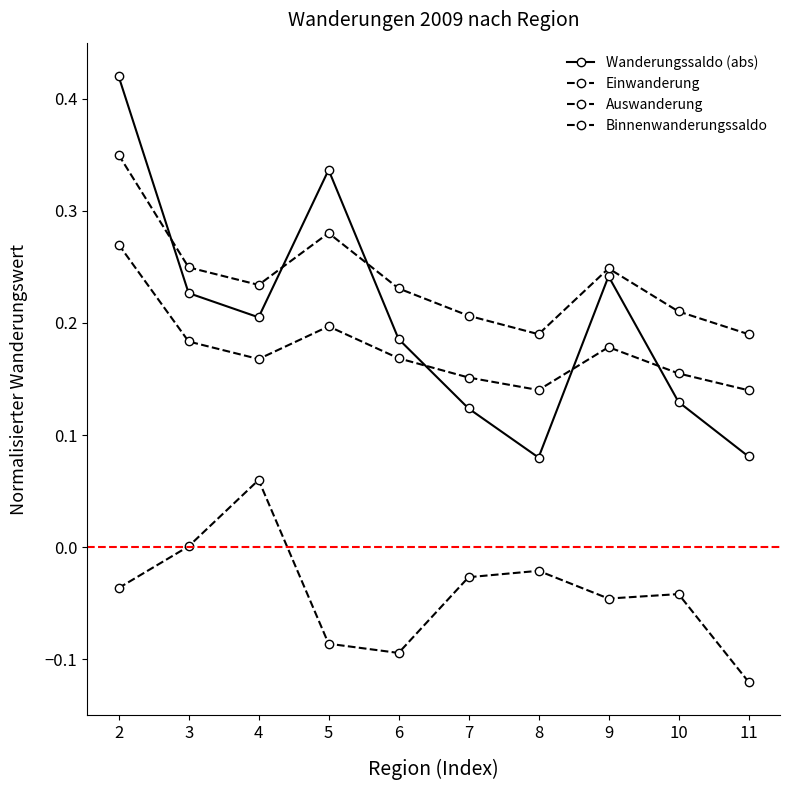

Reading left to right, transcribe all the data shown in this chart.

Wanderungssaldo (abs): 2=0.4	3=0.2	4=0.2	5=0.3	6=0.2	7=0.1	8=0.1	9=0.2	10=0.1	11=0.1
Einwanderung: 2=0.3	3=0.2	4=0.2	5=0.3	6=0.2	7=0.2	8=0.2	9=0.2	10=0.2	11=0.2
Auswanderung: 2=0.3	3=0.2	4=0.2	5=0.2	6=0.2	7=0.2	8=0.1	9=0.2	10=0.2	11=0.1
Binnenwanderungssaldo: 2=-0.0	3=0.0	4=0.1	5=-0.1	6=-0.1	7=-0.0	8=-0.0	9=-0.0	10=-0.0	11=-0.1